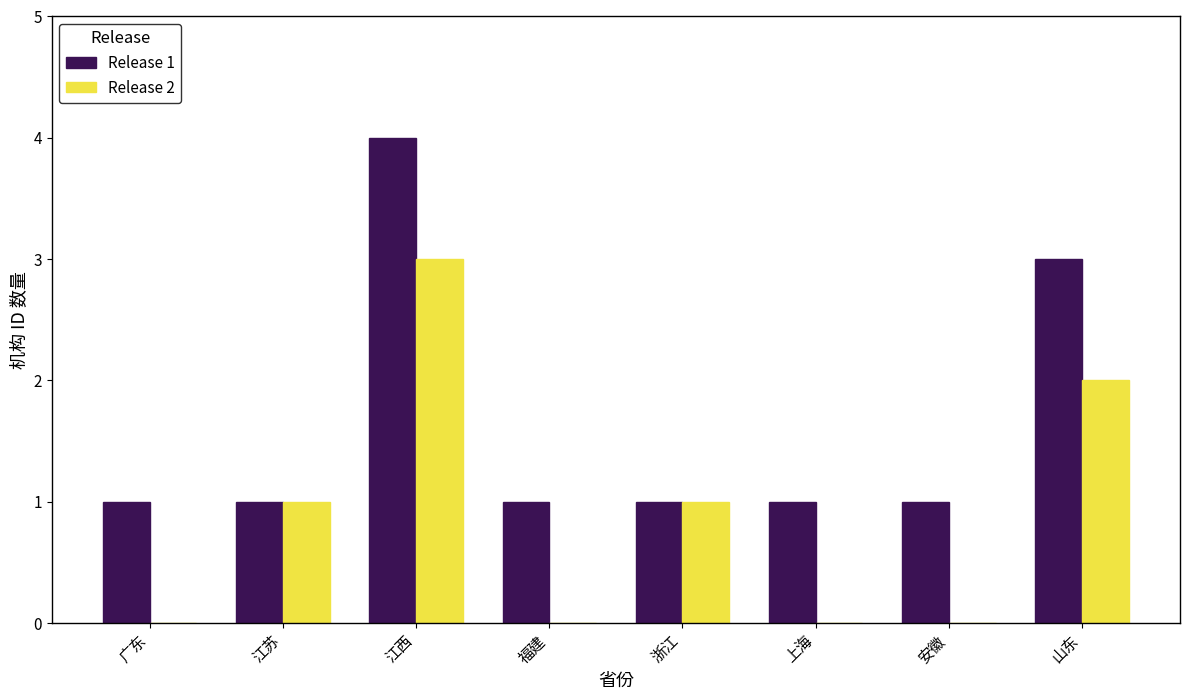

At which category is the sum across all series the highest?

江西